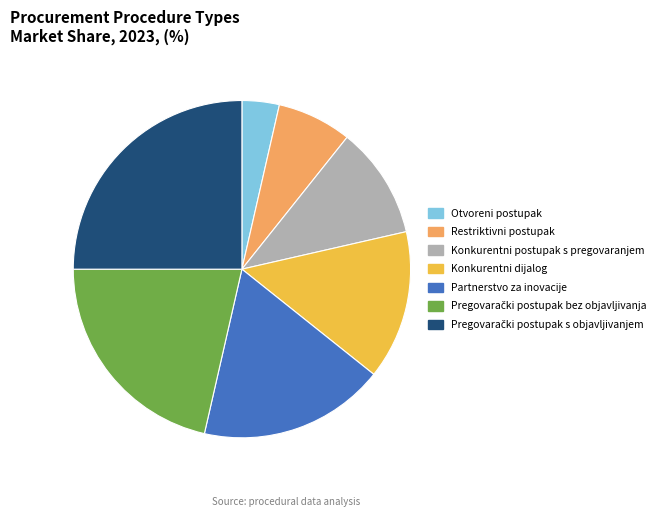

Do Konkurentni dijalog and Restriktivni postupak together represent more than half of the pie?

No